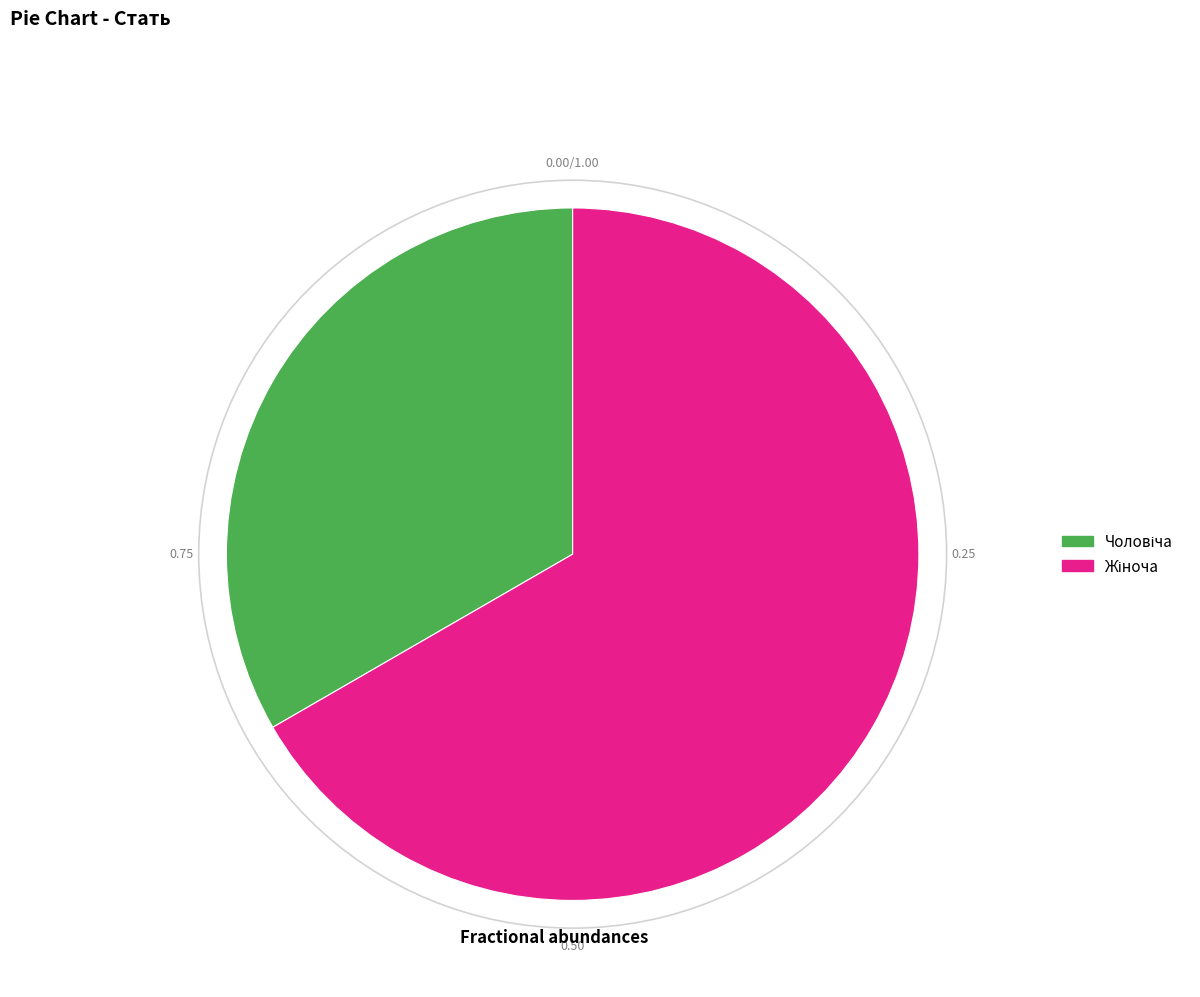

Is there a majority slice in this chart?

Yes